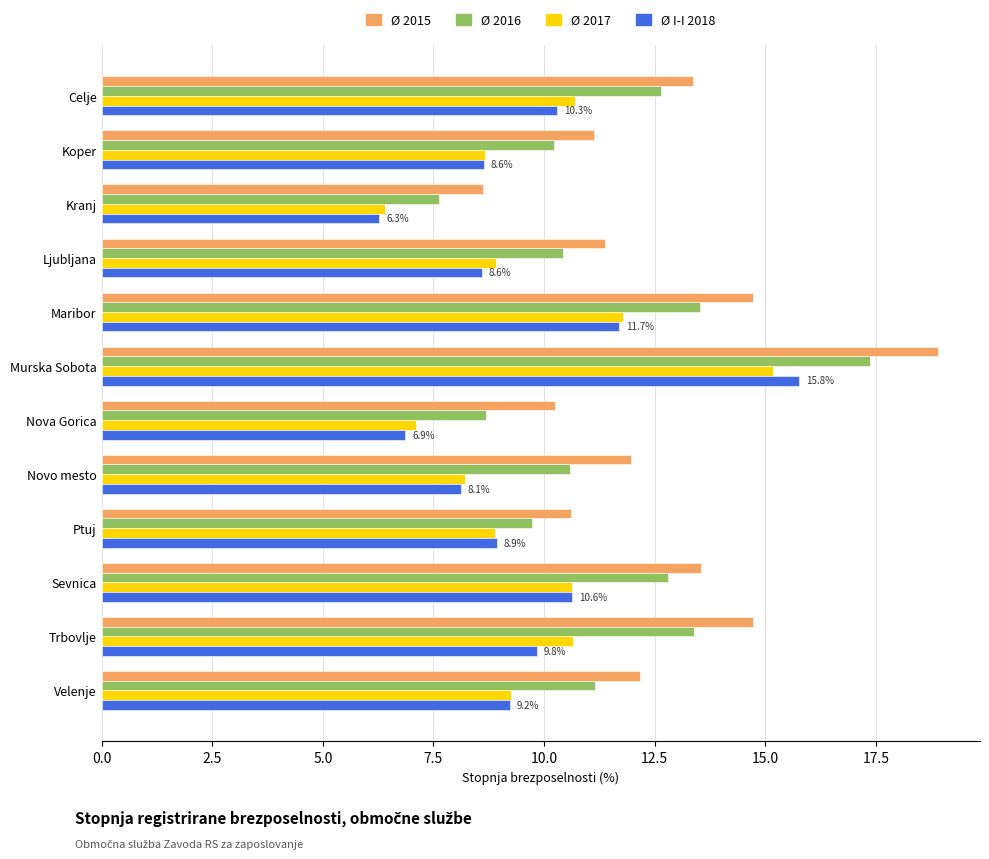

What is the average value of the Ø 2017 series?

9.7